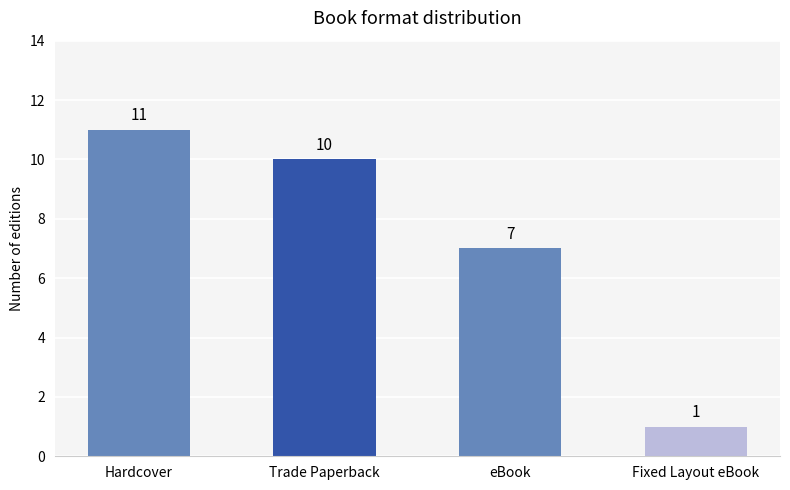

True or false: the data shows 7 at eBook.

True